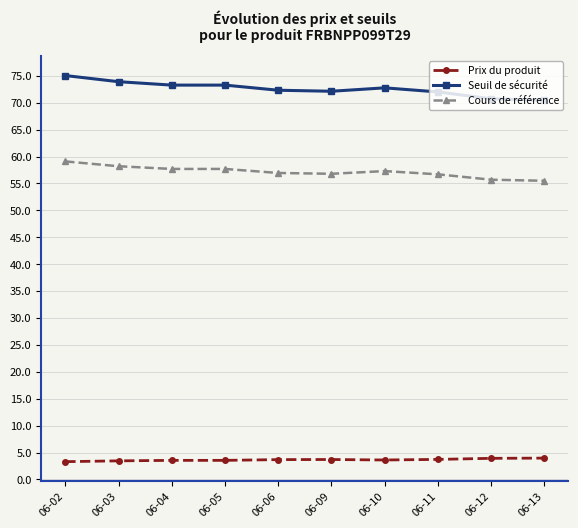

What is the difference between the highest and lowest values at 06-02?

71.8